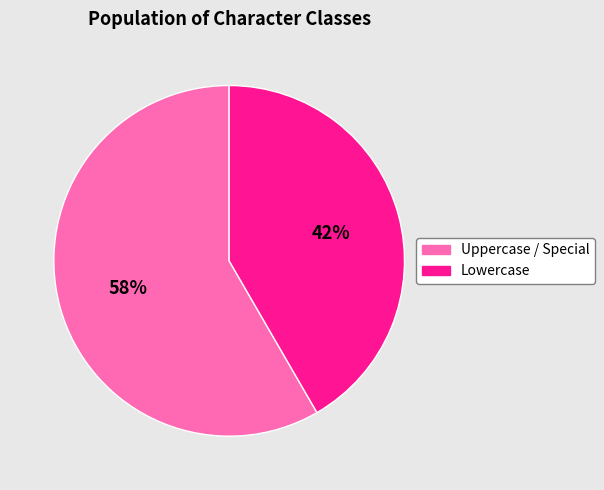

To the nearest percent, what is the average slice percentage?

50%